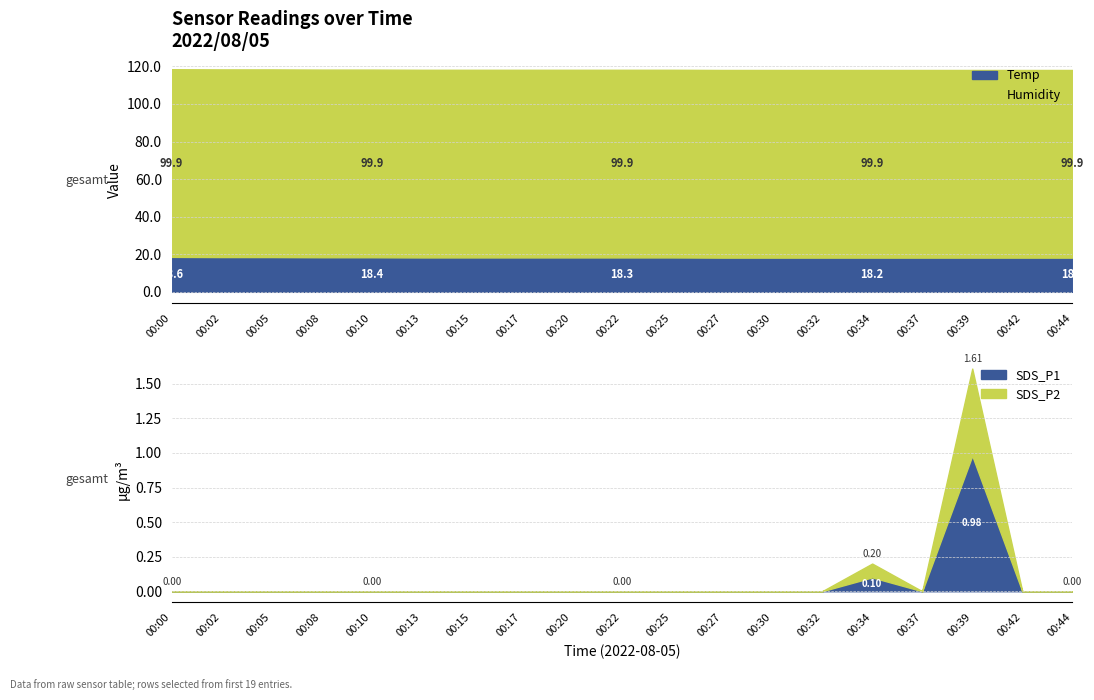

True or false: Humidity and SDS_P1 cross at least once.

False